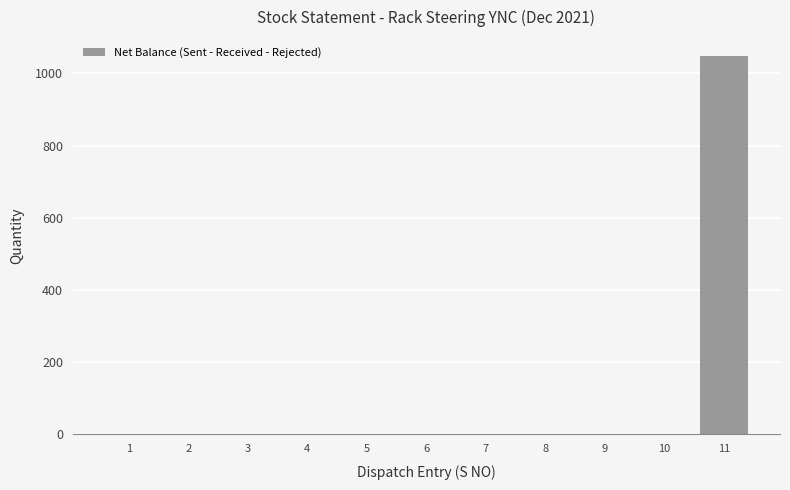

True or false: the data shows 0 at 3.

True